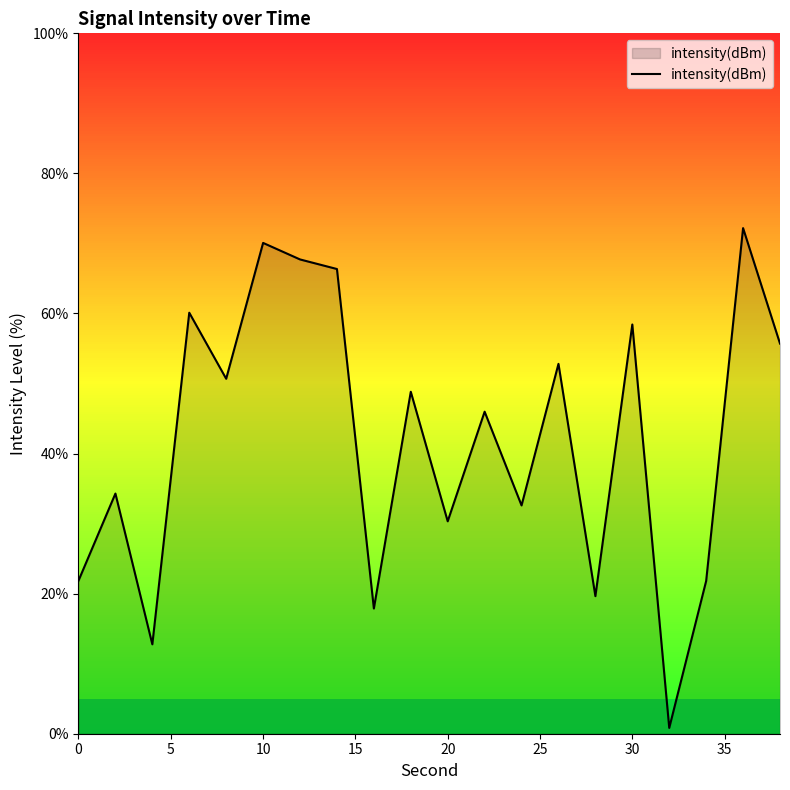

What is the difference between the maximum and minimum values?

71.4